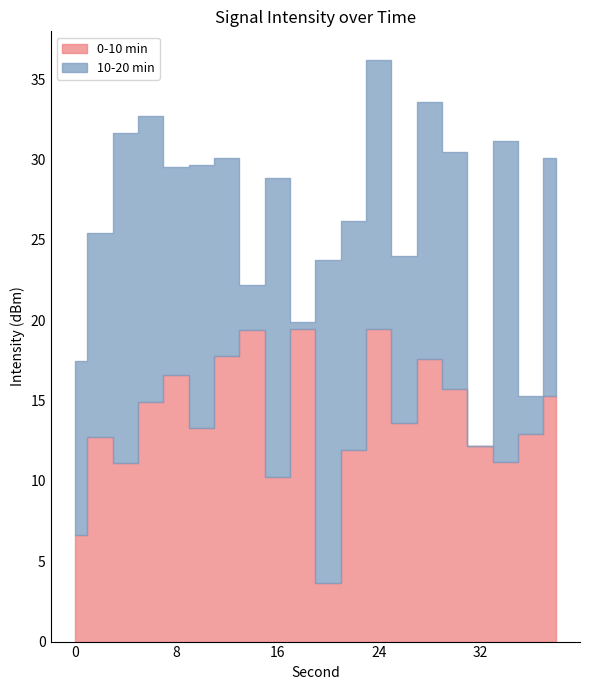

What is the value of the 1st point from the left?

6.6